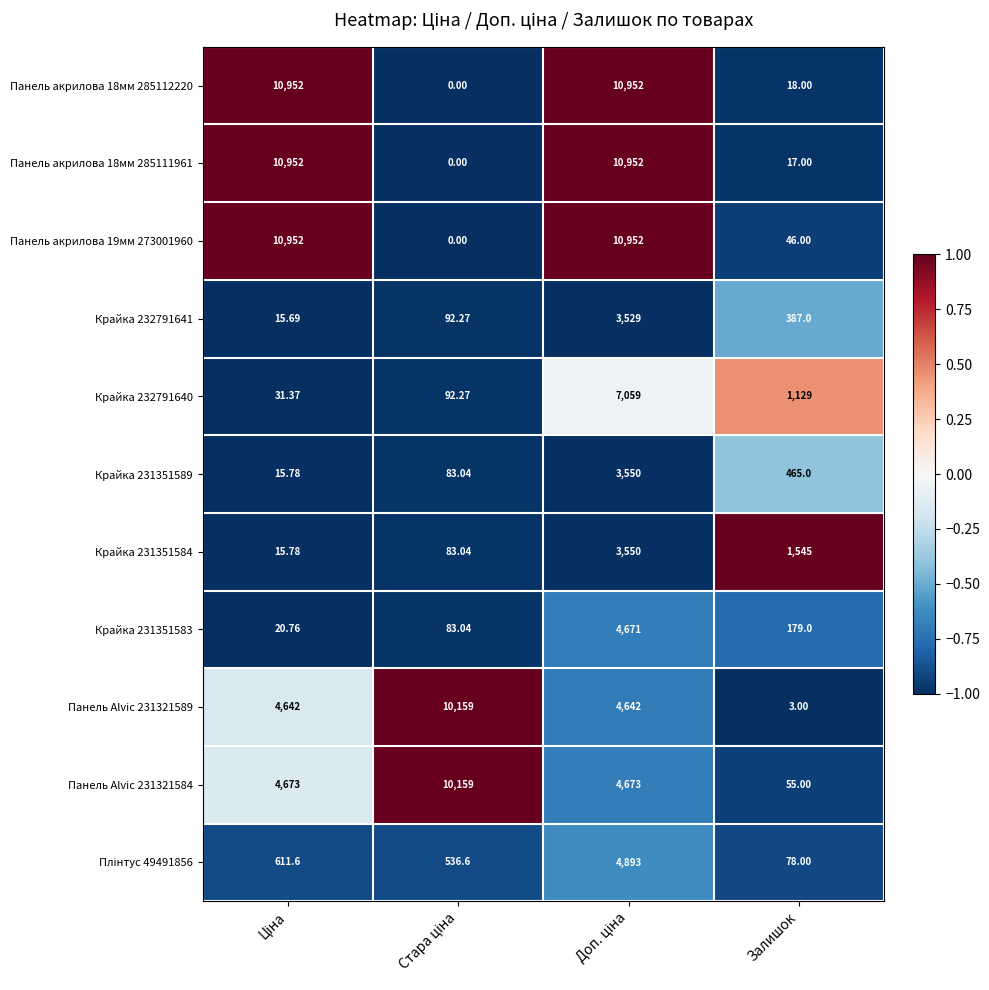

At which label does Панель Alvic 231321584 reach its minimum?

Залишок